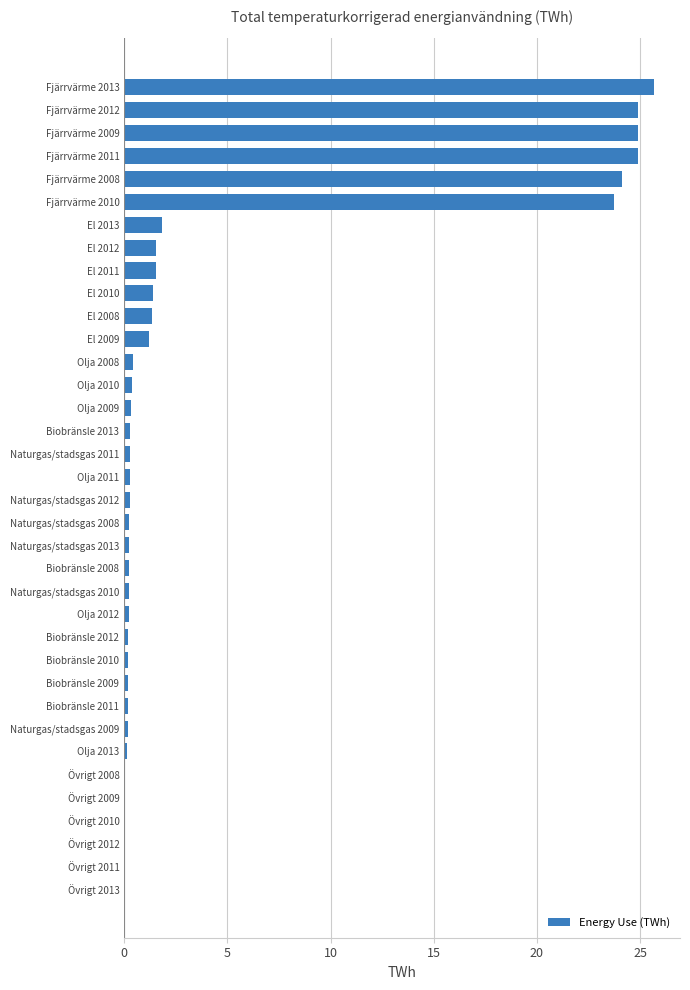

What is the sum of all values?

161.6